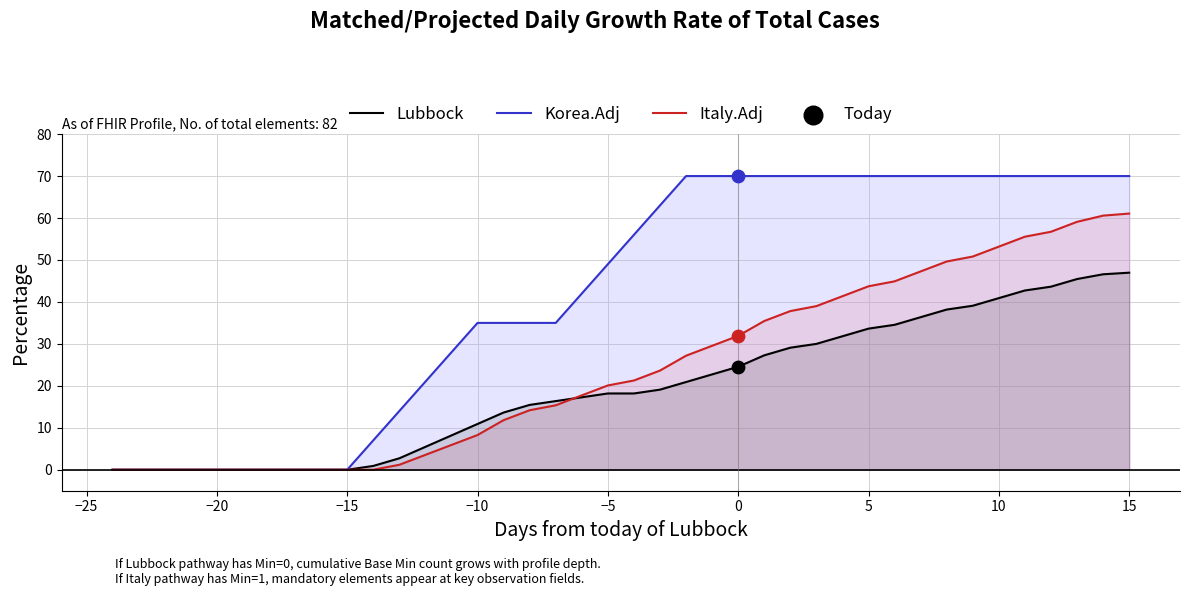

At how many categories does at least one series exceed 41?

22